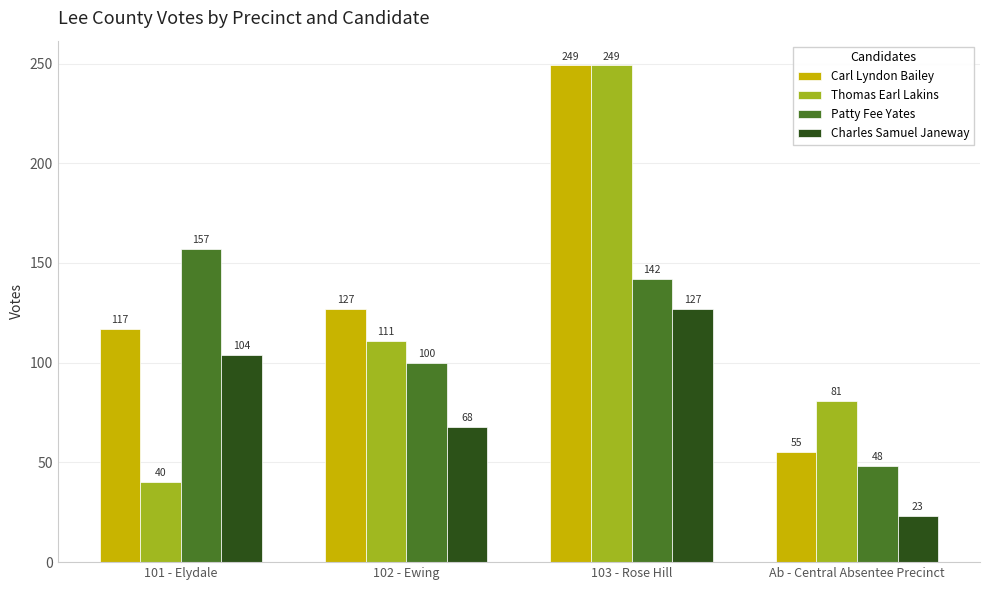

What is the maximum value shown in the chart?

249